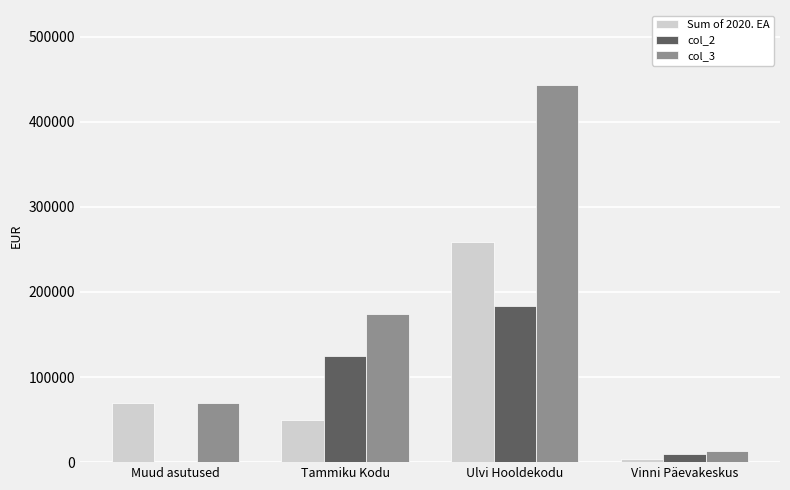

What is the total value across all series at Ulvi Hooldekodu?

885474.0